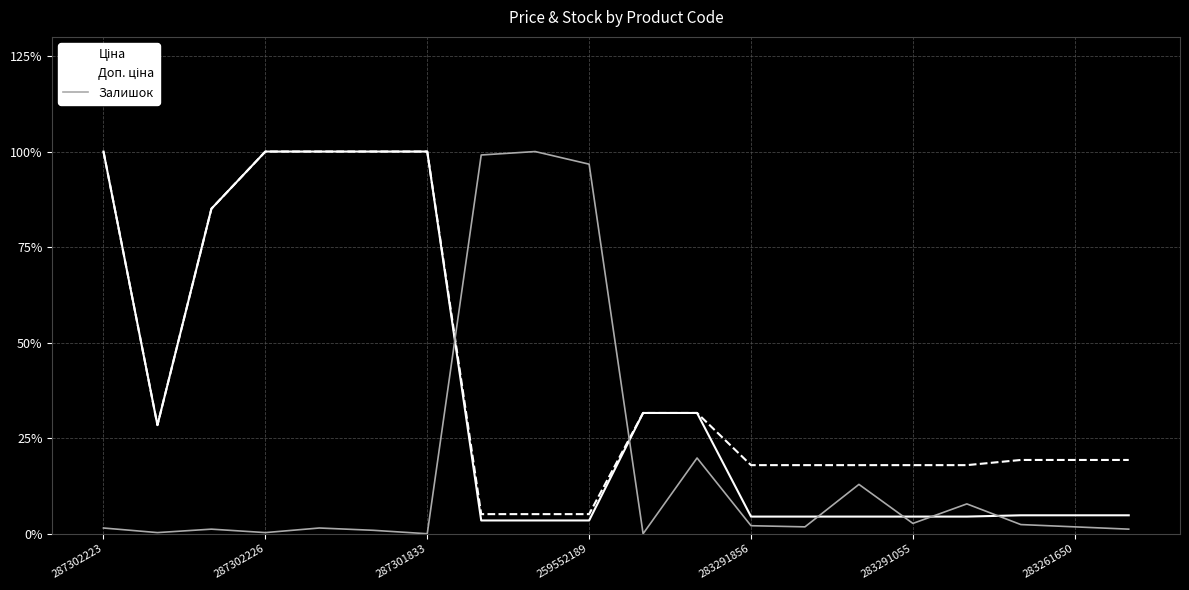

How many series are shown in this chart?

3